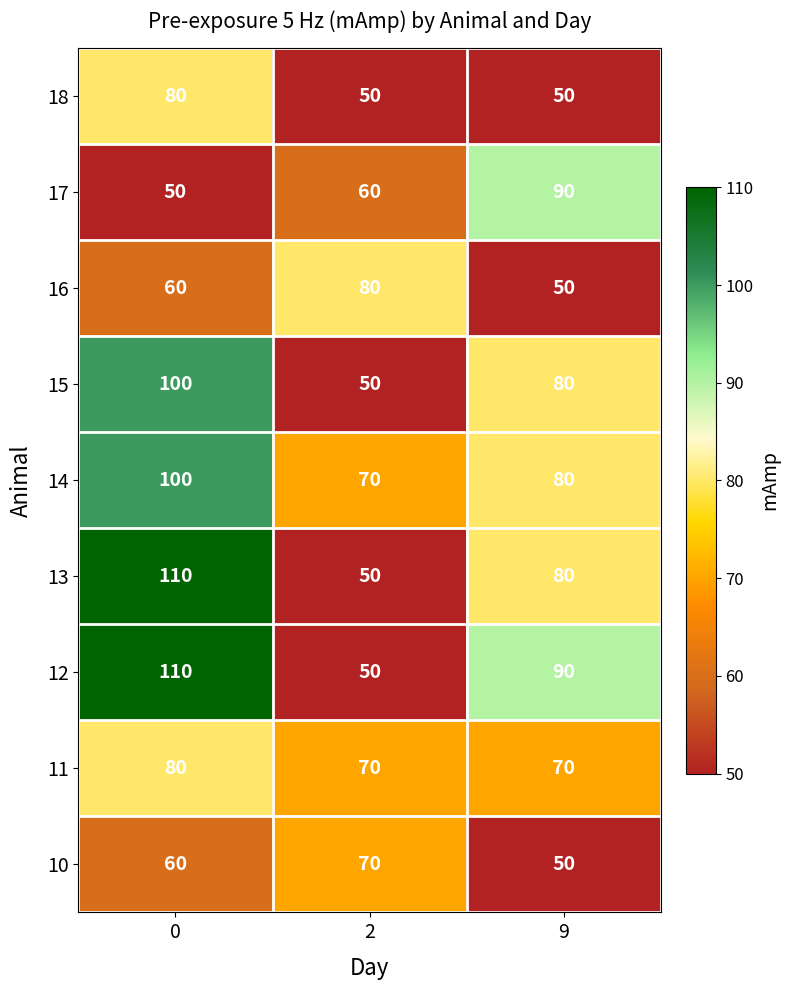

Reading right to left, transcribe all the data shown in this chart.

18: 9=50	2=50	0=80
17: 9=90	2=60	0=50
16: 9=50	2=80	0=60
15: 9=80	2=50	0=100
14: 9=80	2=70	0=100
13: 9=80	2=50	0=110
12: 9=90	2=50	0=110
11: 9=70	2=70	0=80
10: 9=50	2=70	0=60